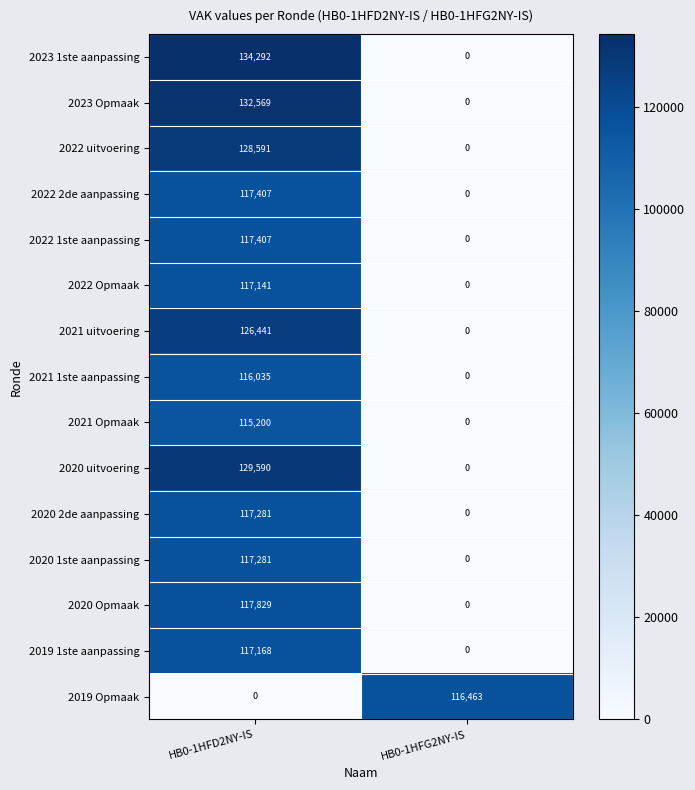

Is it true that 2023 1ste aanpassing equals 134292 at HB0-1HFD2NY-IS?

True